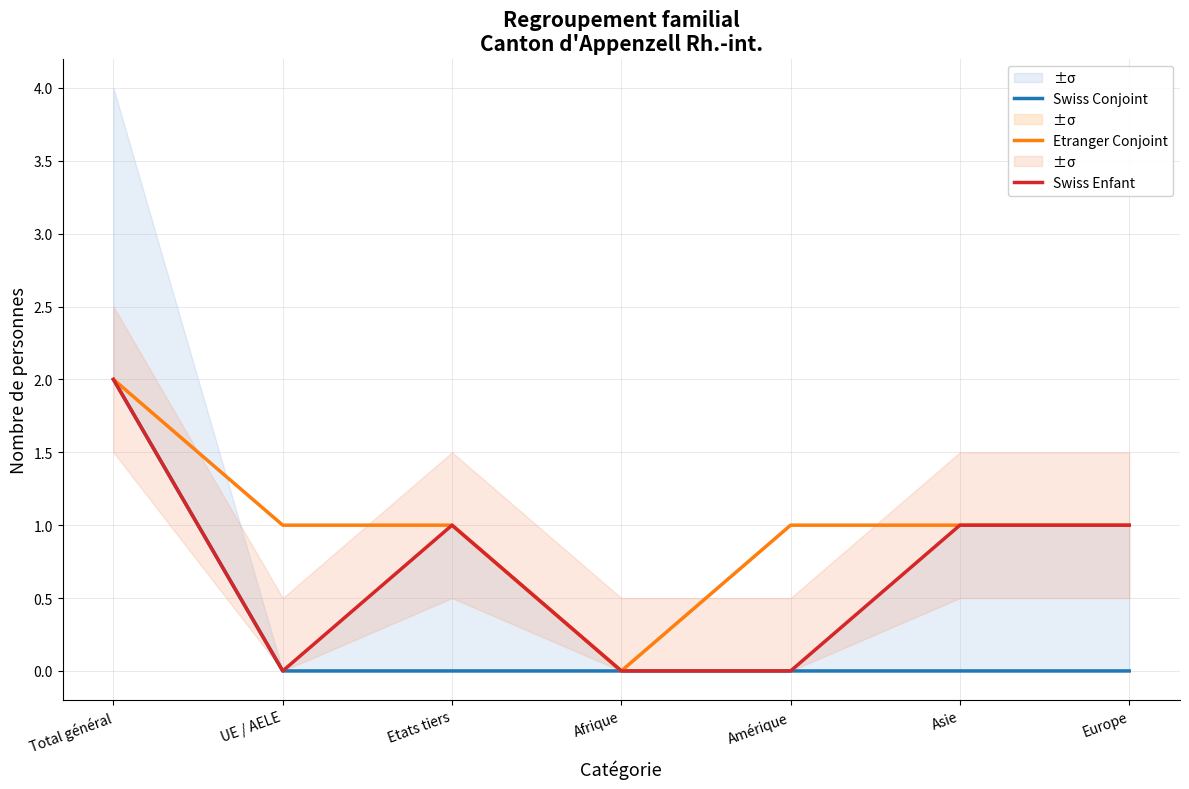

How many interior local valleys does the Swiss Enfant series have?

1